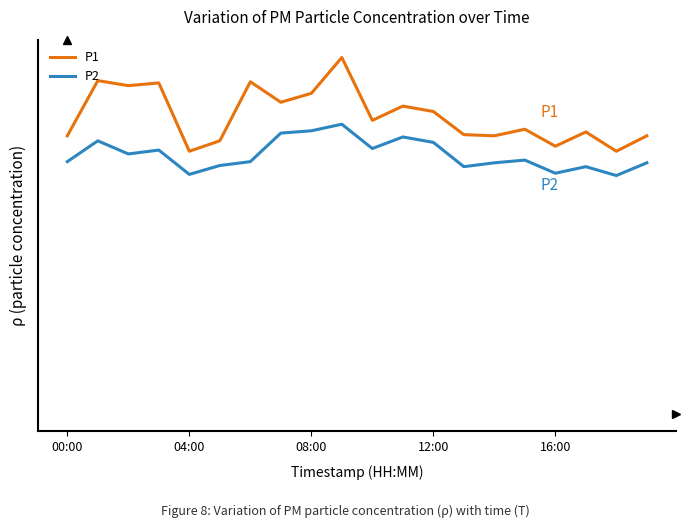

What are all the series names shown in the legend?

P1, P2